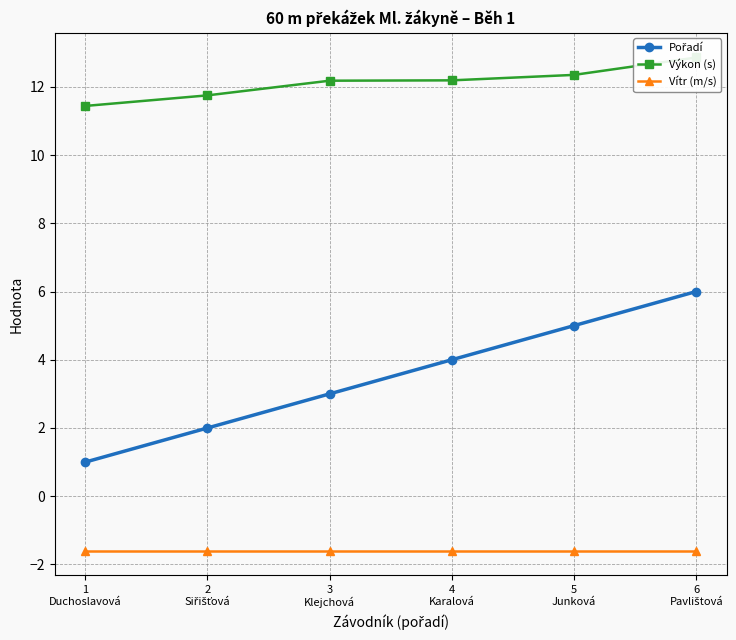

What value does the Výkon (s) series have at 5
Junková?

12.3